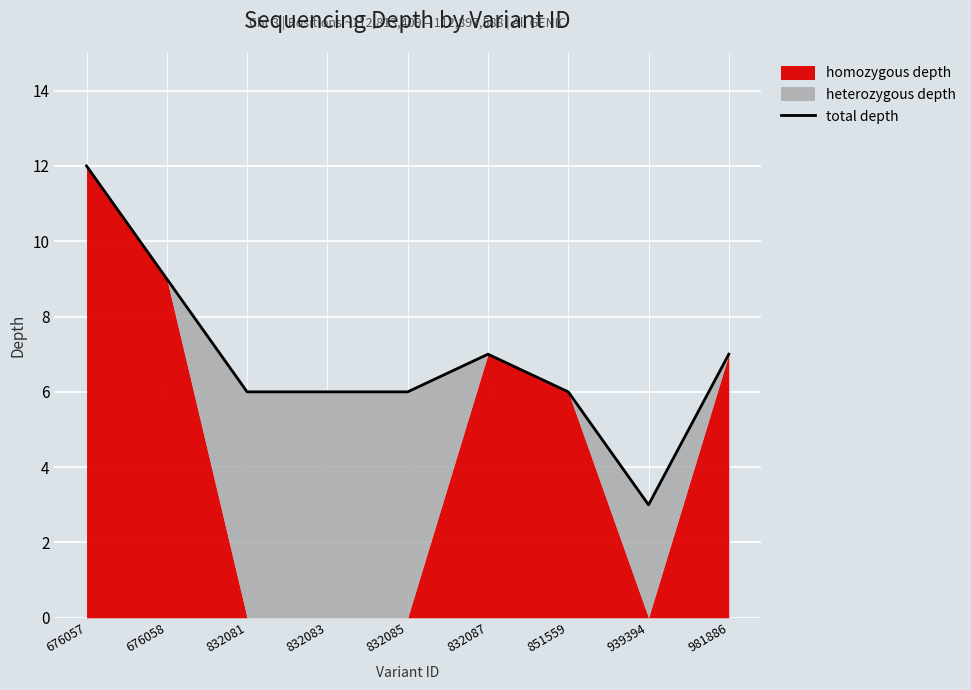

The chart shows a value of 12 at 676057. True or false?

True